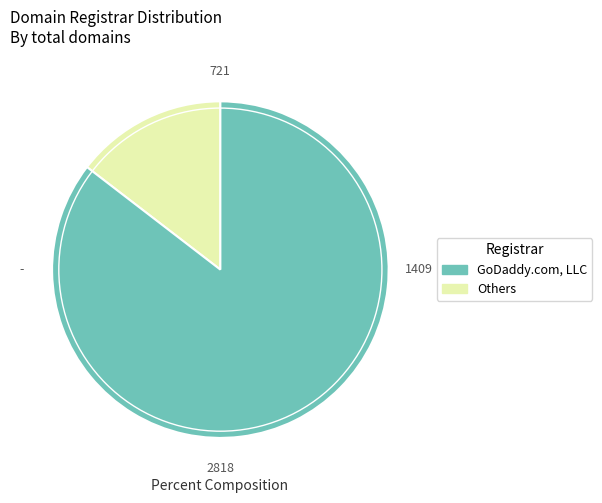

How many segments does this pie chart have?

2